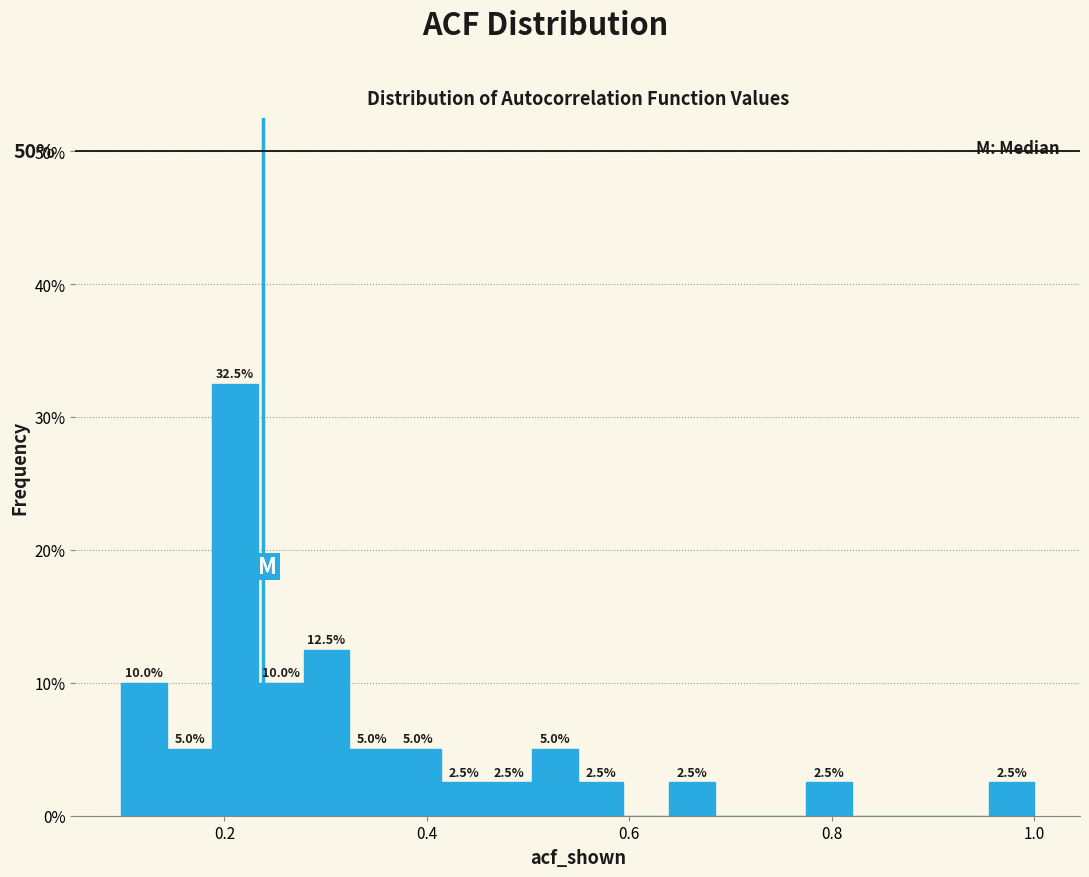

Read against the x-axis, roughly where is the centre of the tallest bar?

0.22